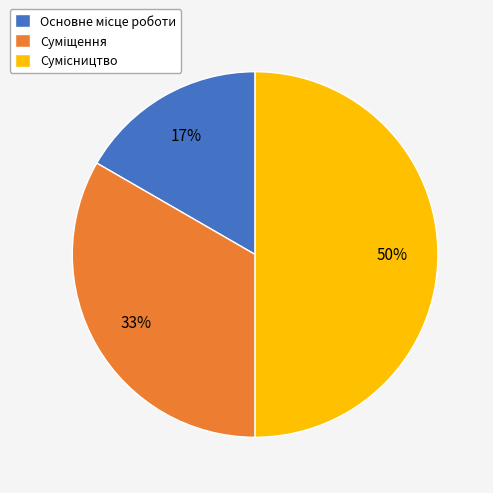

To the nearest percent, what is the difference between the largest and smallest slice percentages?

33%